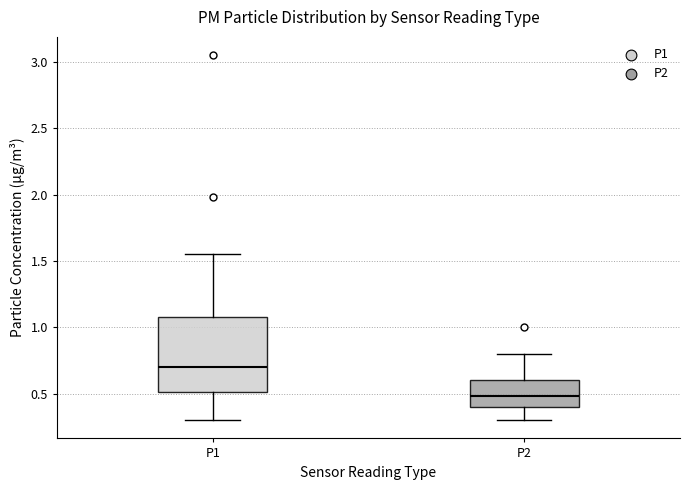

Reading left to right, transcribe this box plot: for each box, give where its median line is, the range the box spans, and where its two whiskers end, as read against the y-axis. The values are not printed on the chart, so give them approximately, as read against the axis.

P1: median 0.70, box 0.50 to 1.10, whiskers 0.30 to 1.55
P2: median 0.50, box 0.40 to 0.60, whiskers 0.30 to 0.80